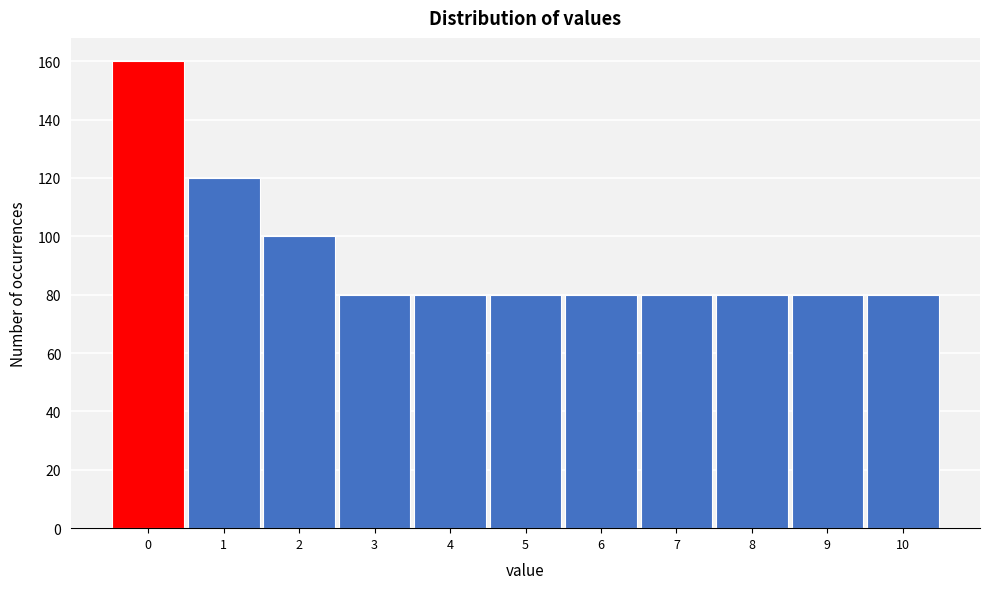

Reading right to left, transcribe all the data shown in this chart.

80	80	80	80	80	80	80	80	100	120	160